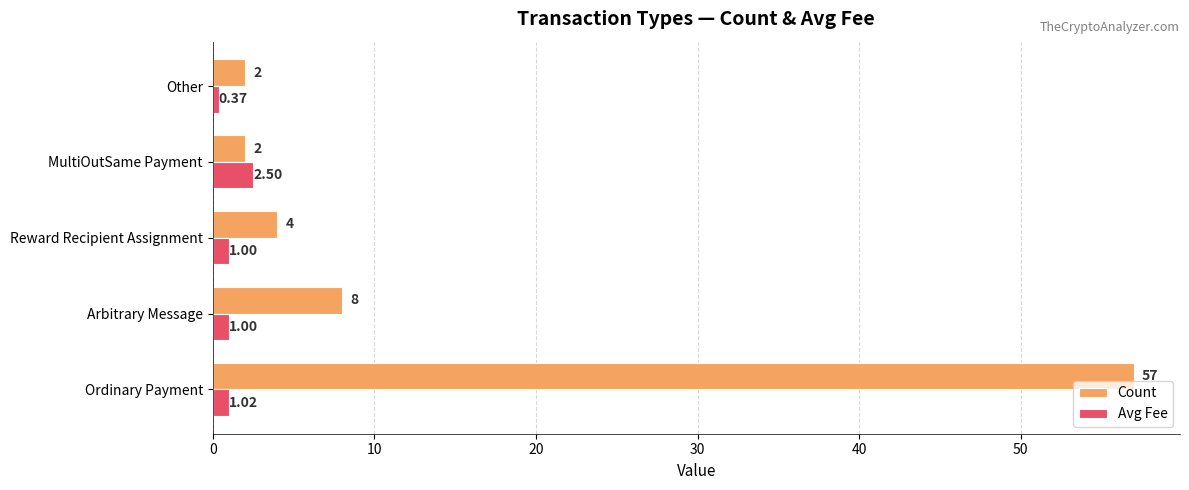

List the series in order of their peak value, highest first.

Count, Avg Fee